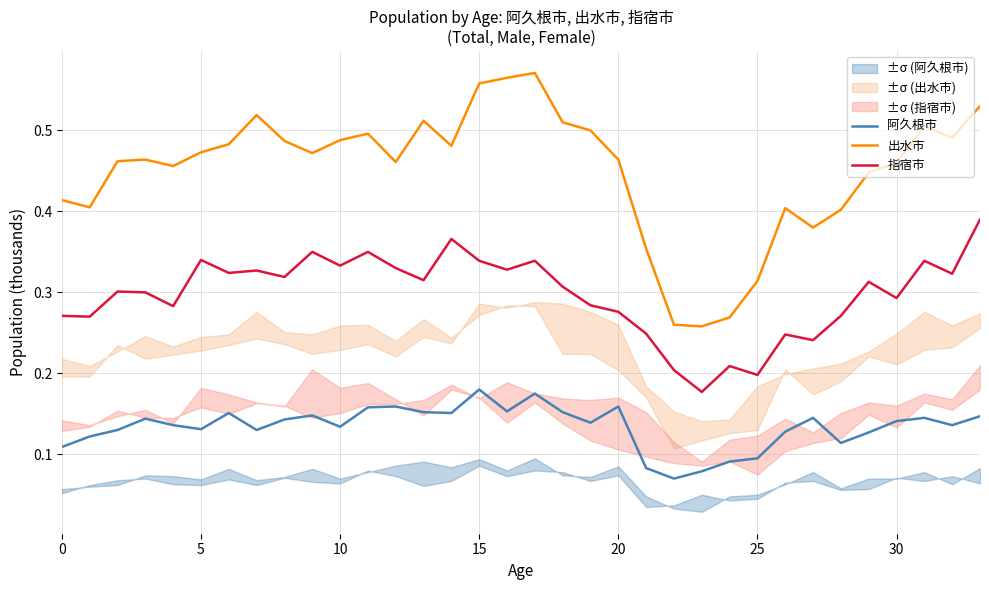

How many lines are shown in the chart?

3